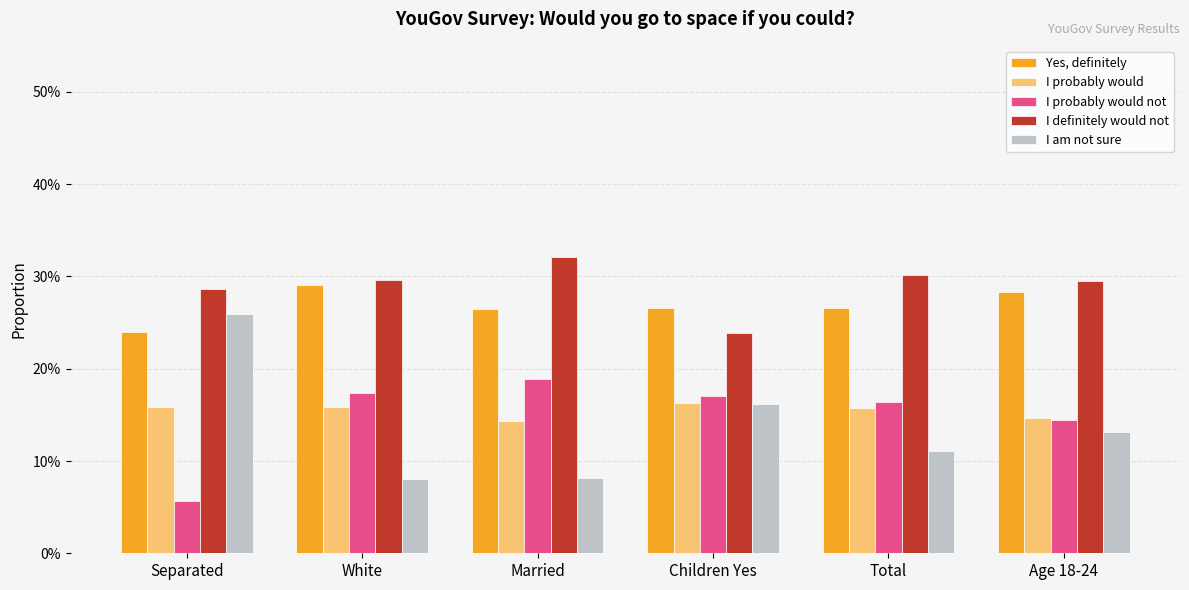

The value of I probably would at Age 18-24 is 0.1. True or false?

True